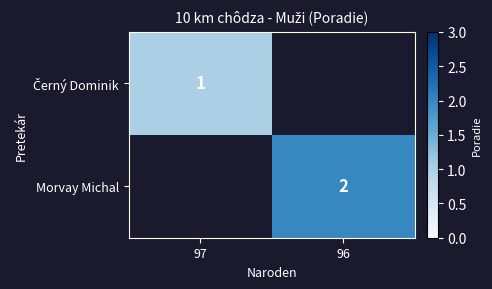

At how many categories does at least one series exceed 1?

1